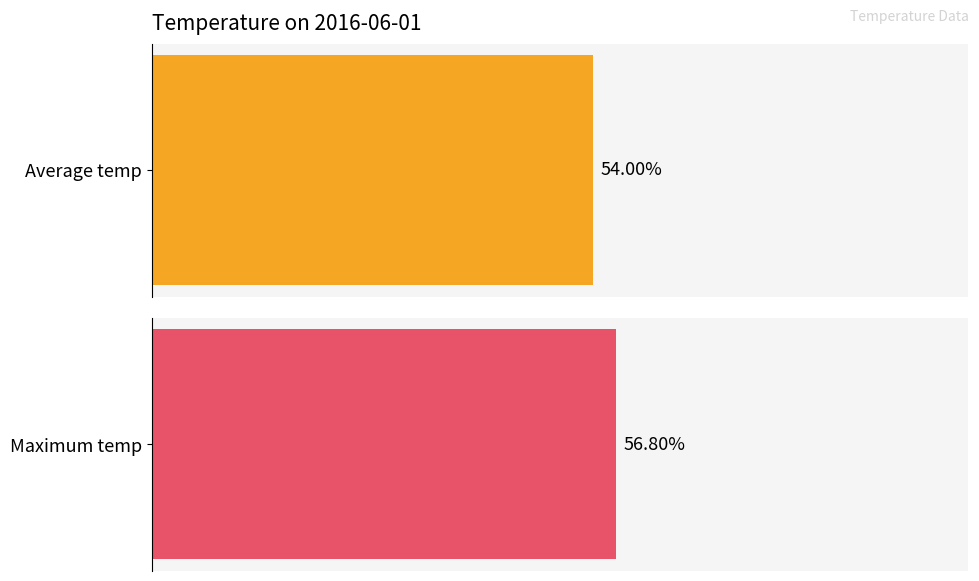

Is it true that Max temp equals 39.4 at 06:00?

False